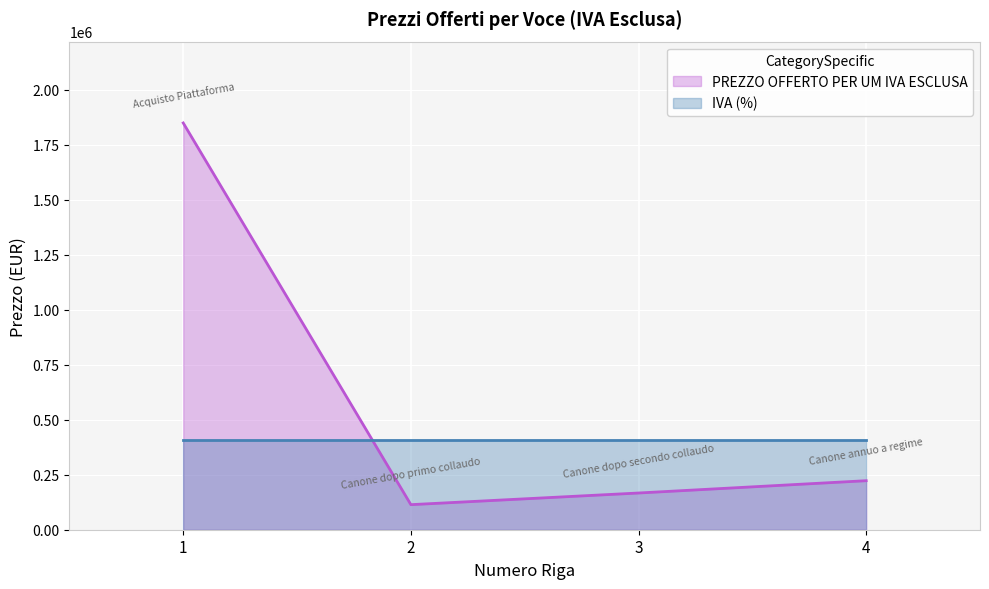

How many interior local valleys (lower than both neighbors) does the data have?

1